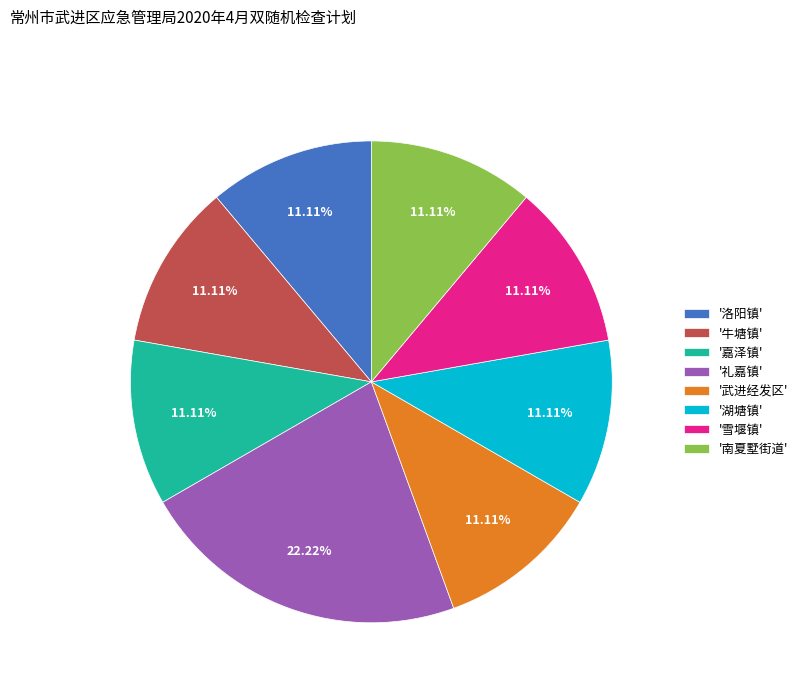

What is the ratio of the value at '湖塘镇' to the value at '南夏墅街道'?

1.0